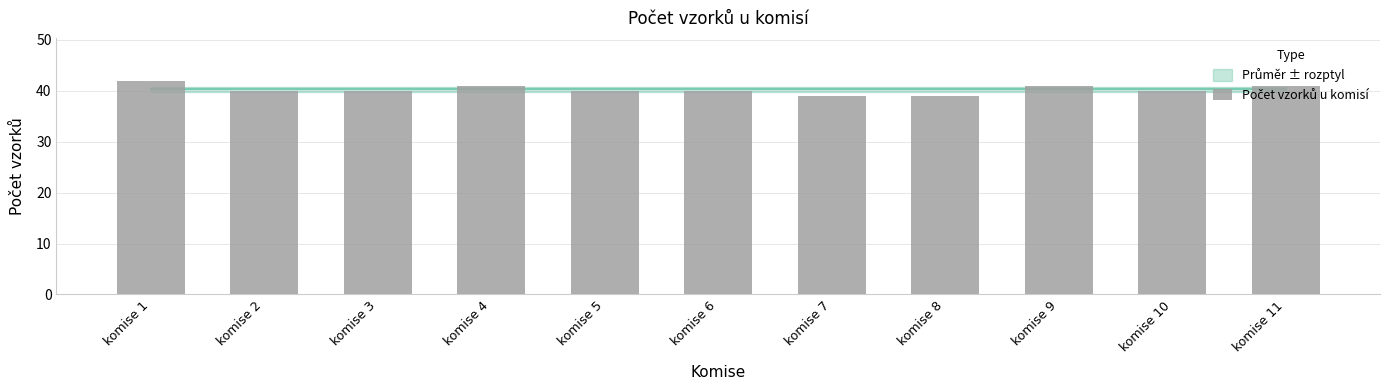

The chart shows a value of 22 at komise 2. True or false?

False